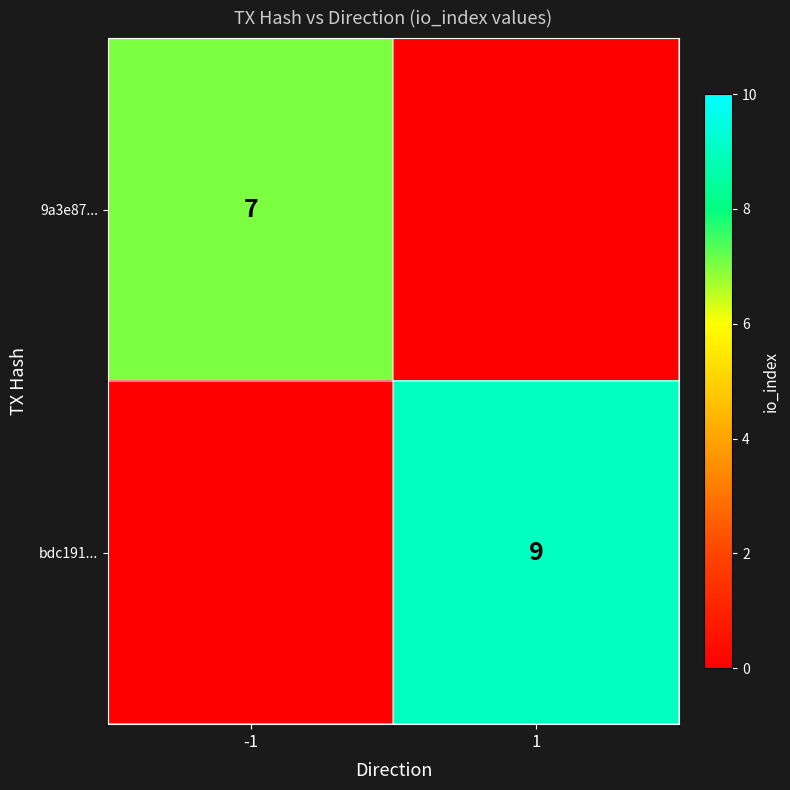

Is it true that bdc191... equals 16 at 1?

False